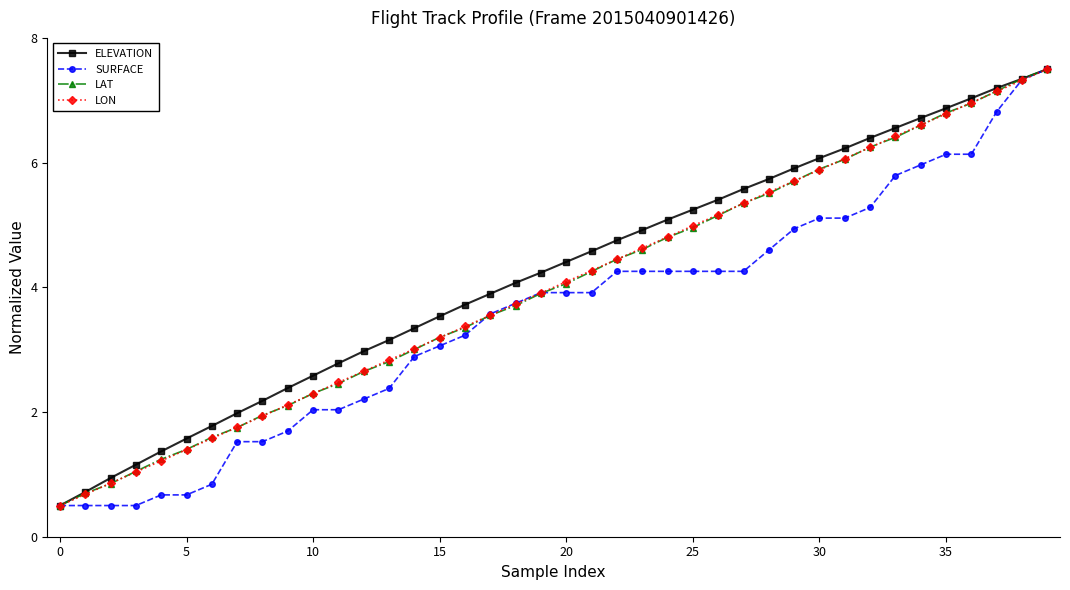

How many distinct data groups are displayed?

4